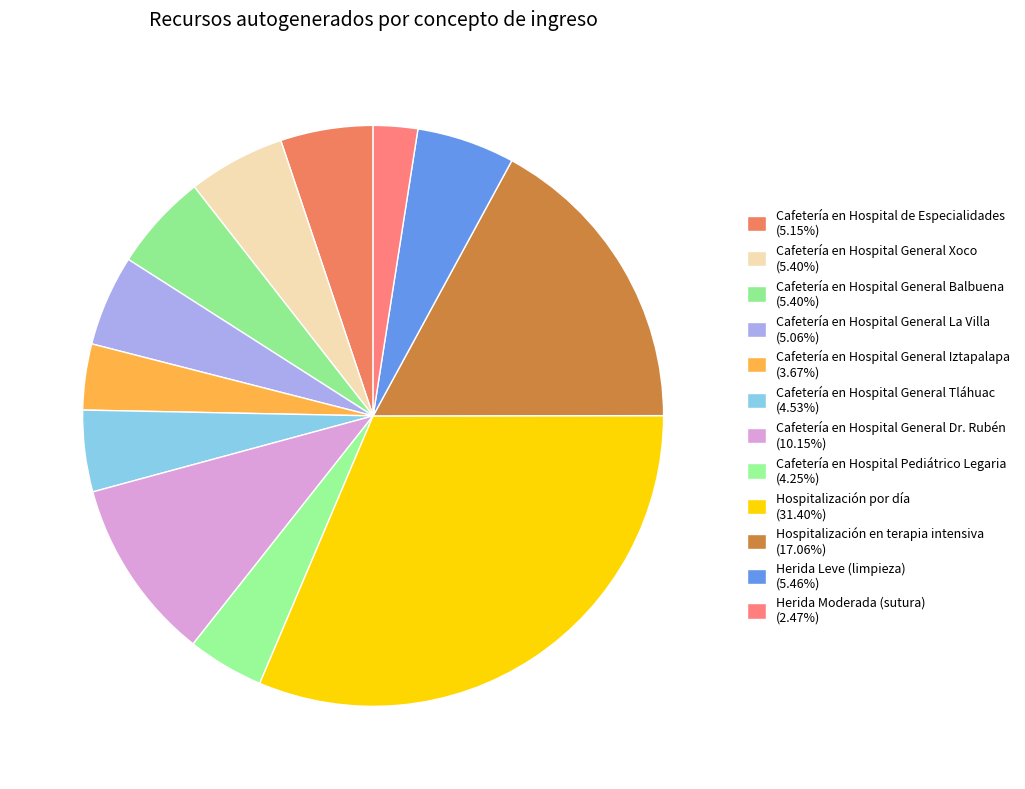

Combined, do Herida Moderada (sutura) and Hospitalización en terapia intensiva account for over 50%?

No